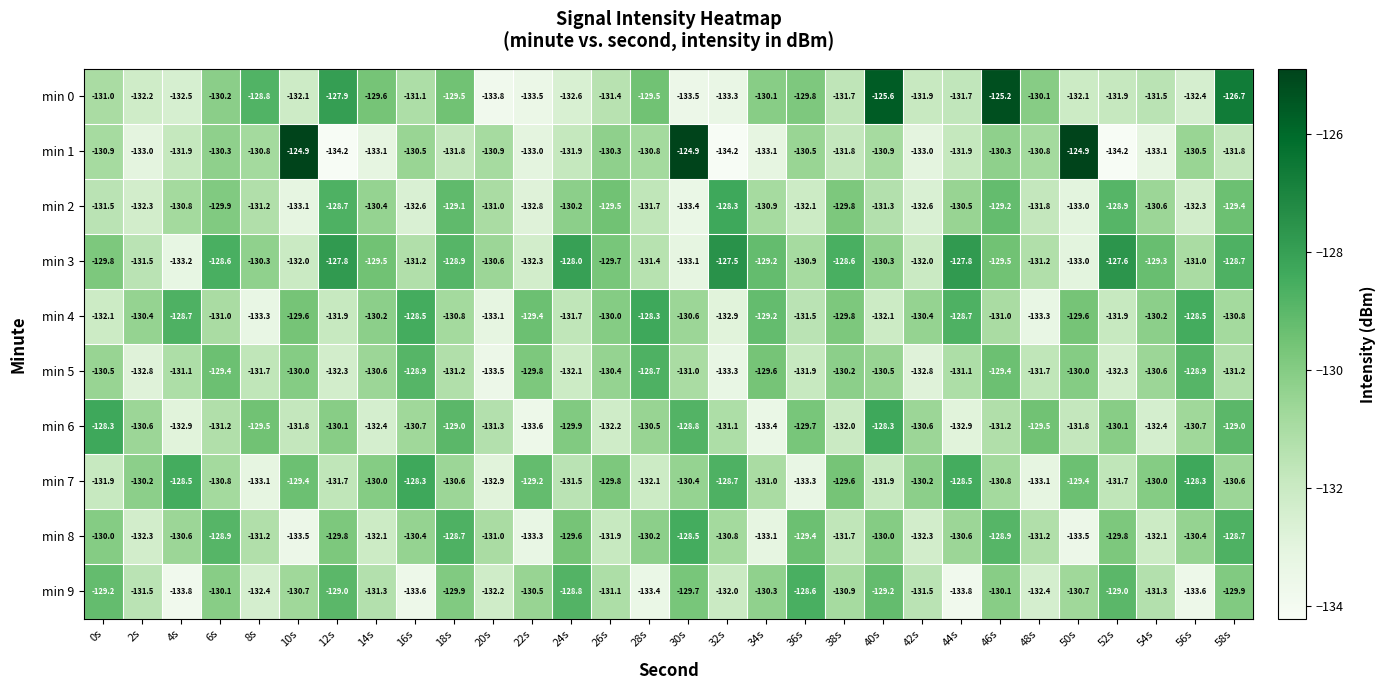

True or false: min 3 has a value of -186.5 at 20s.

False